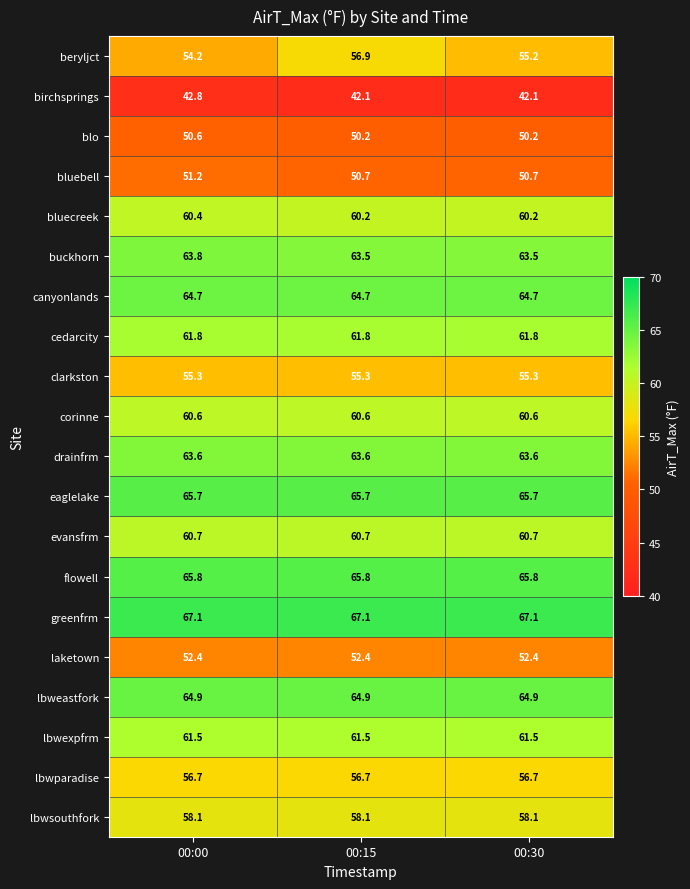

Count the number of categories in the chart.

3